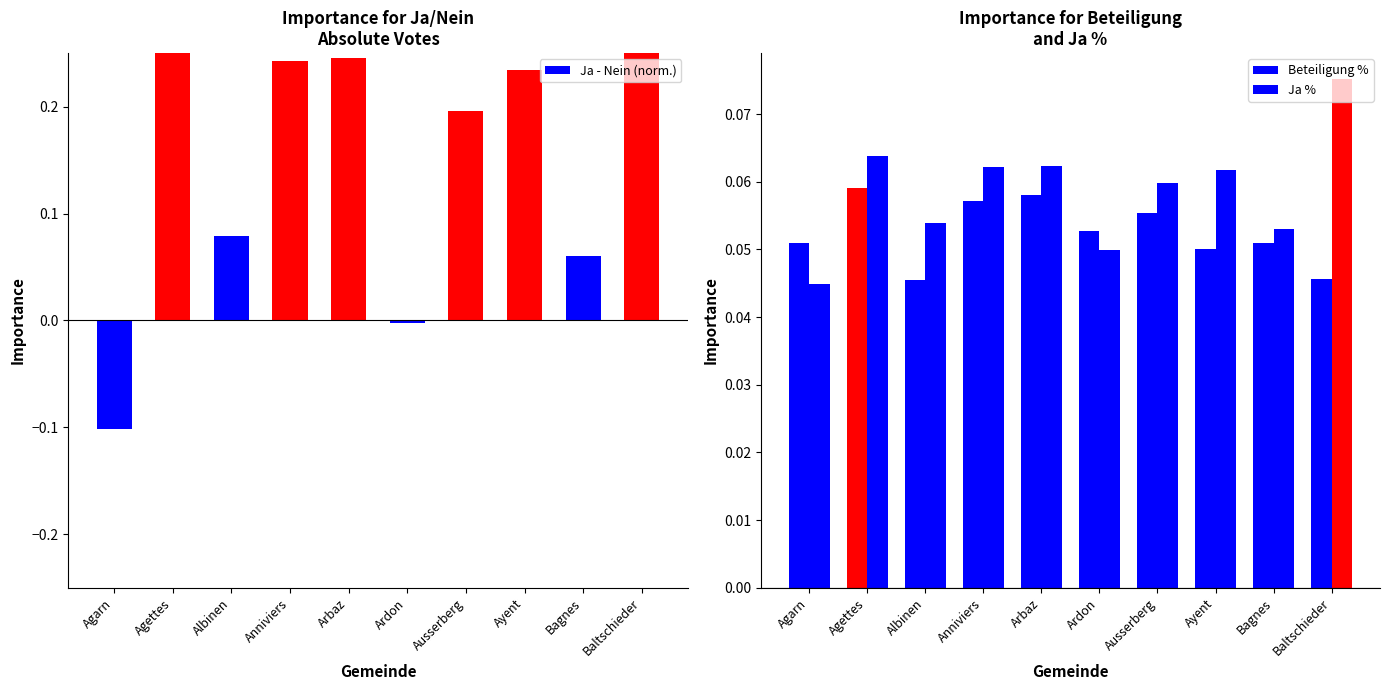

At which category is the sum across all series the highest?

Baltschieder